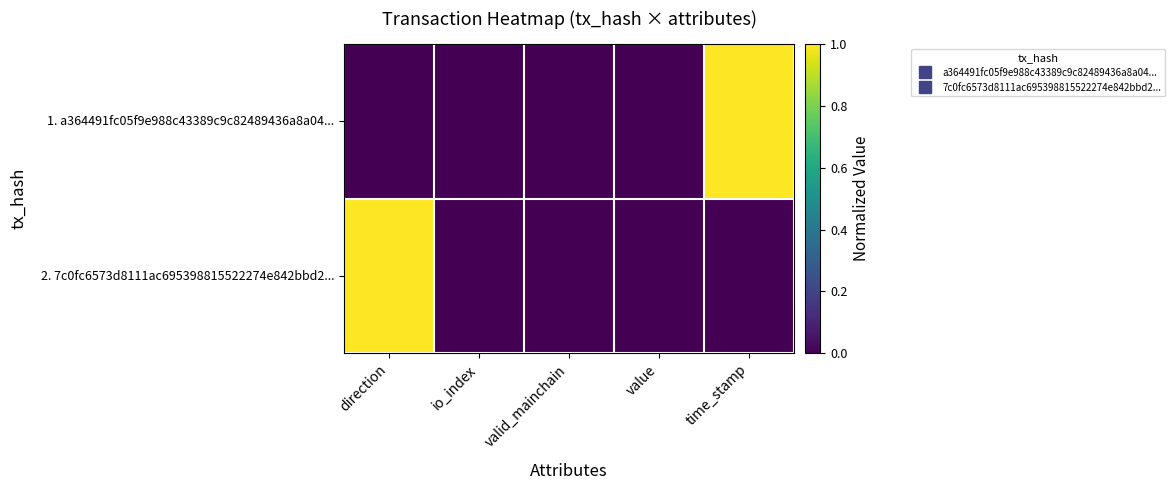

Between valid_mainchain and time_stamp, which series saw the biggest shift?

1. a364491fc05f9e988c43389c9c82489436a8a04...